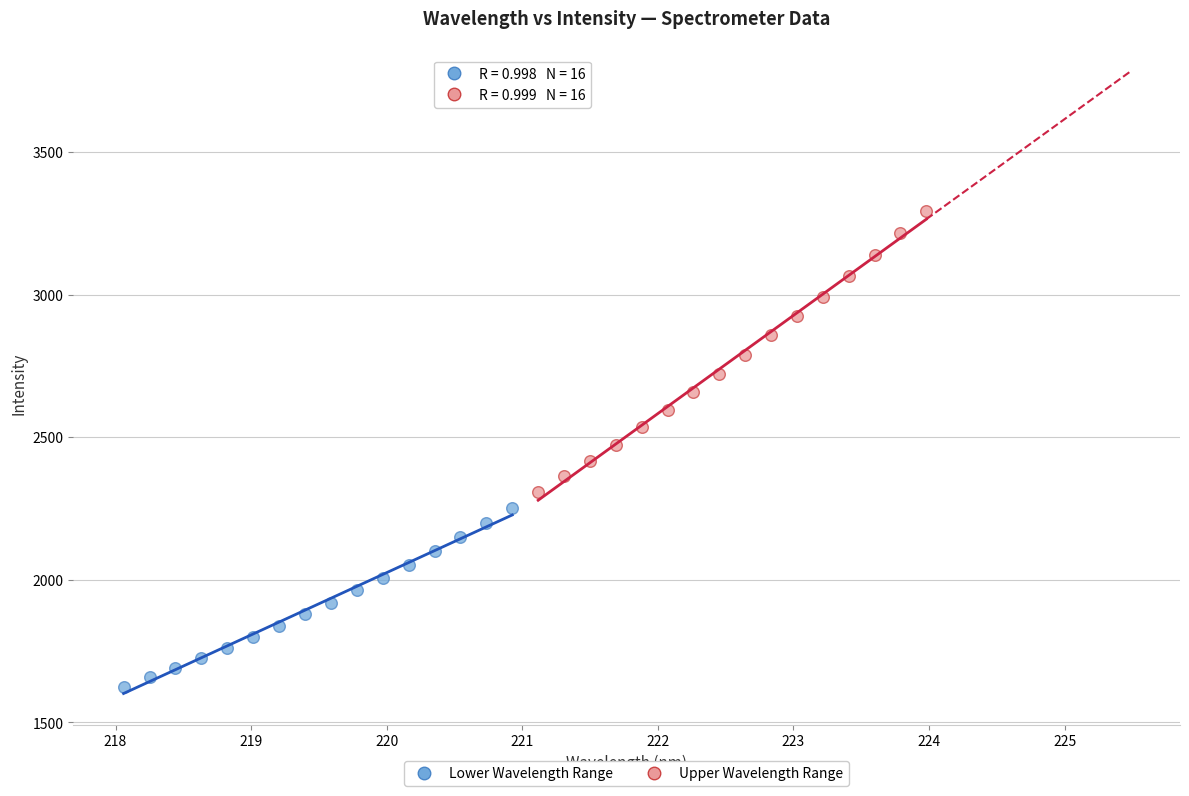

Which series reaches the maximum Y coordinate?

Upper Wavelength Range